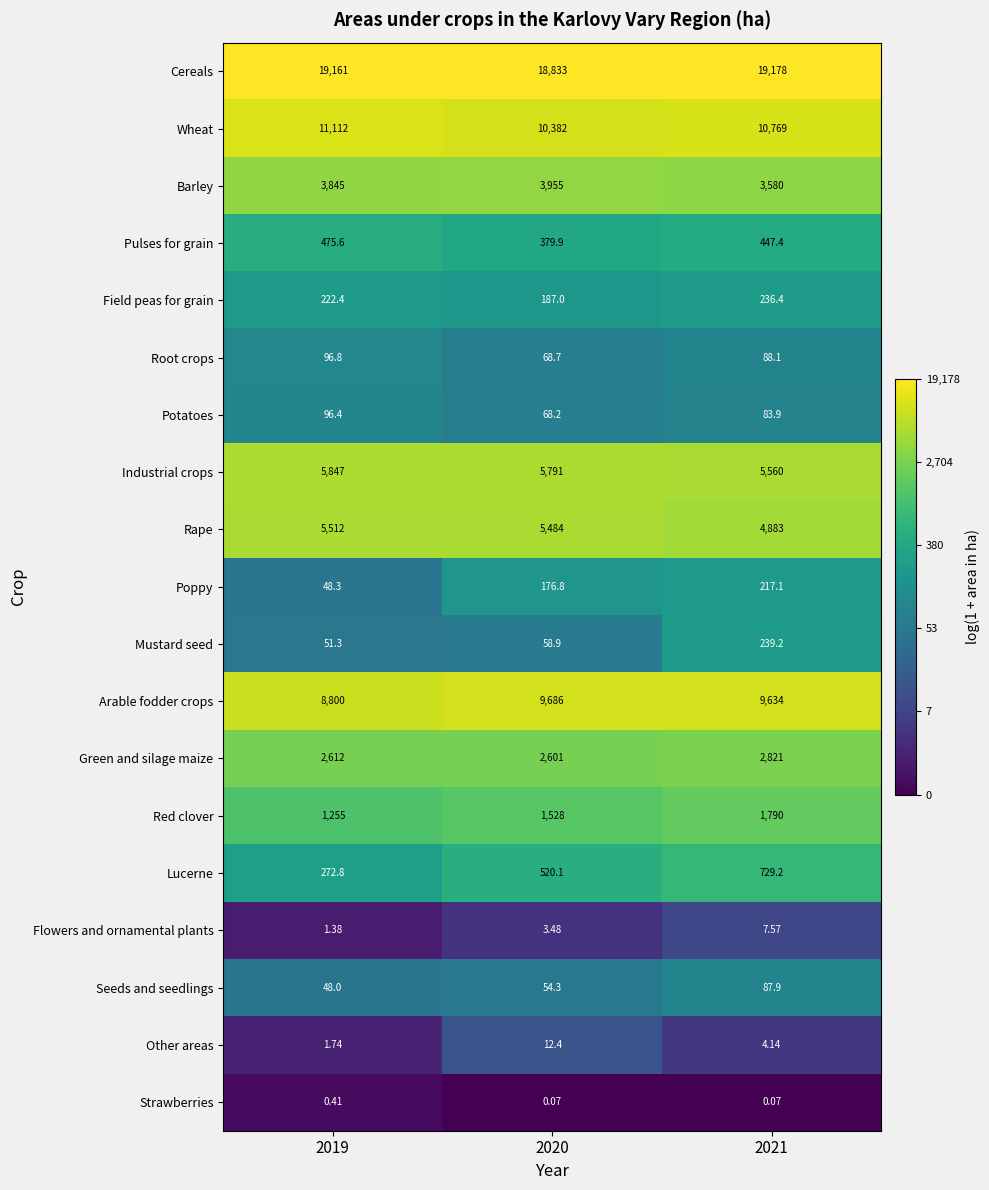

Which series has the widest spread of values?

Arable fodder crops